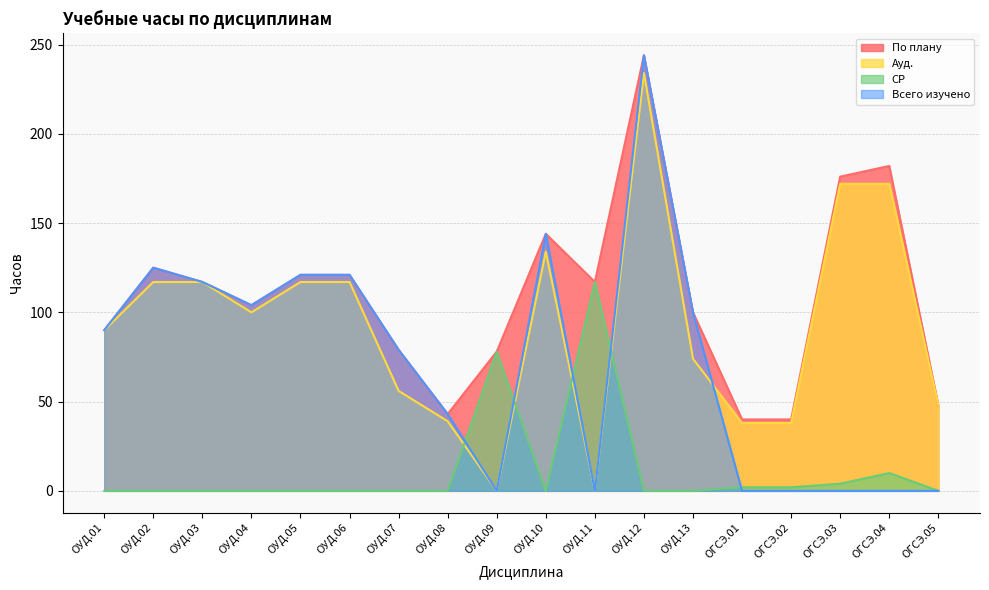

What value does the Всего изучено series have at ОУД.03?

117